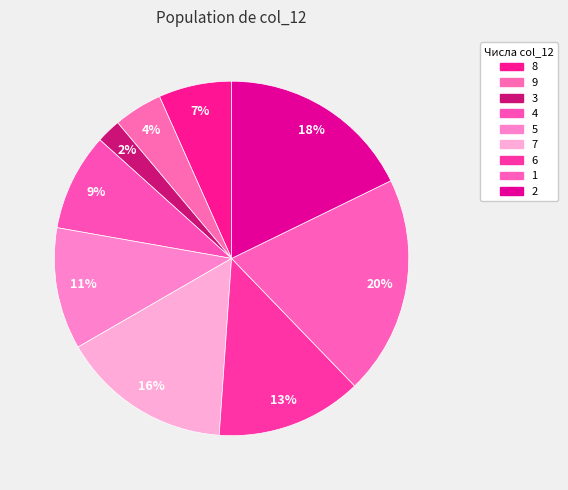

What percentage do 6 and 4 together represent?

22.2%